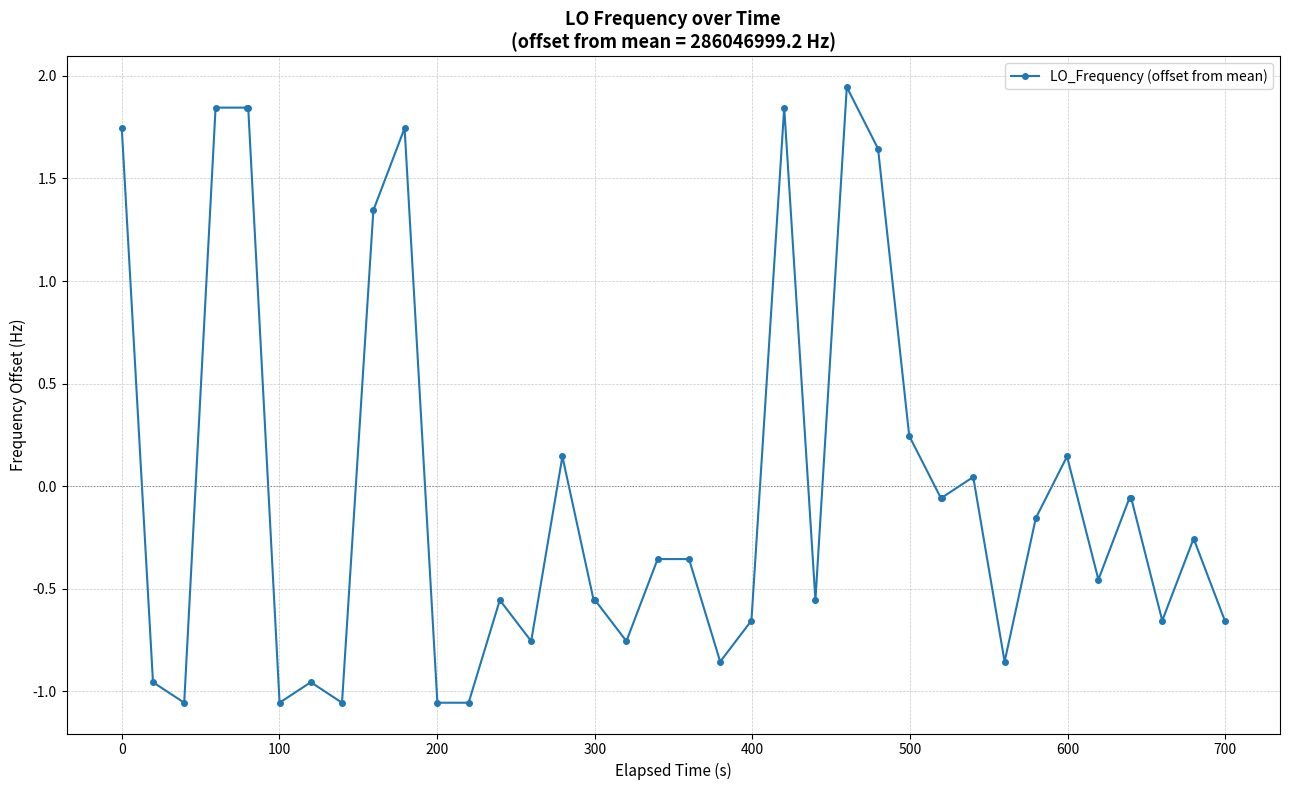

What is the difference between the second highest and second lowest values?

2.9